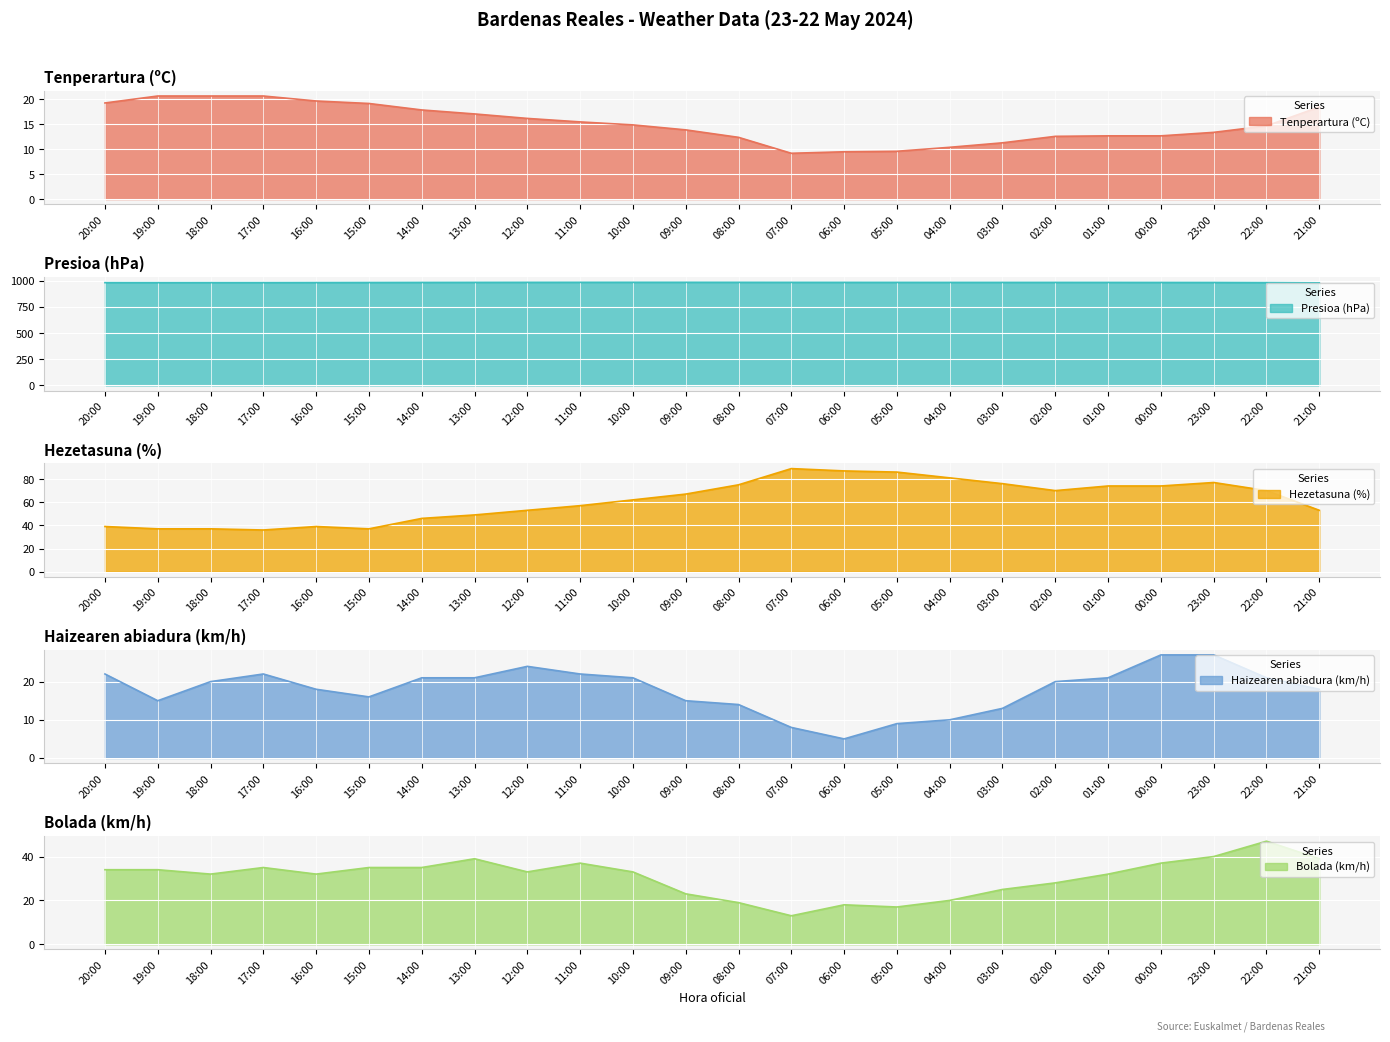

What is the highest value of the Hezetasuna (%) series?

89